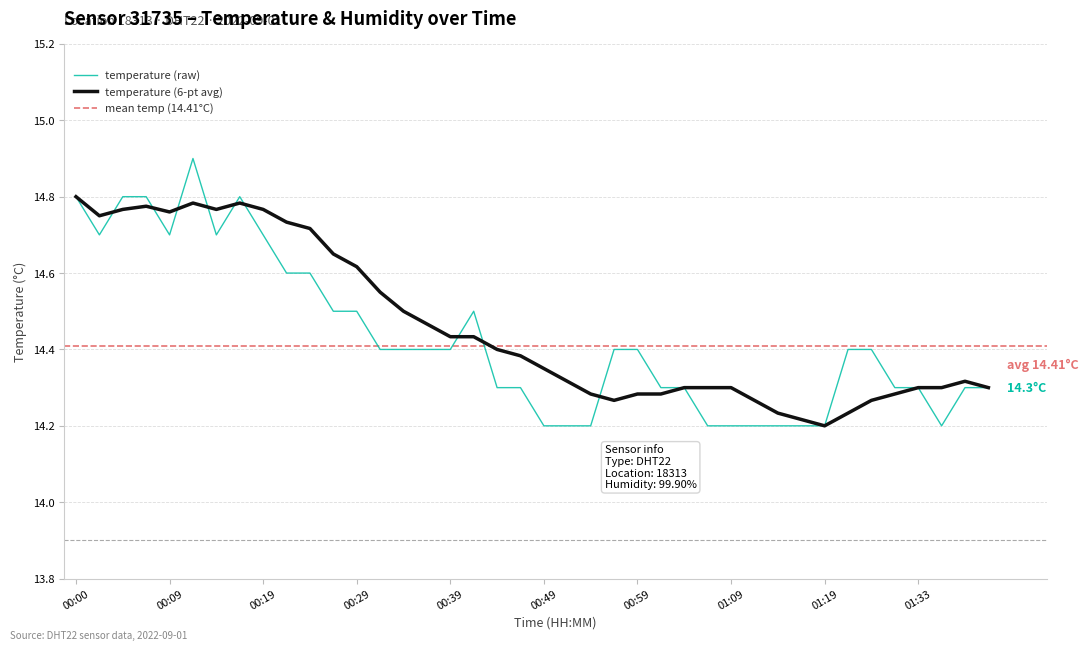

What is the difference between the maximum and minimum values?

0.7